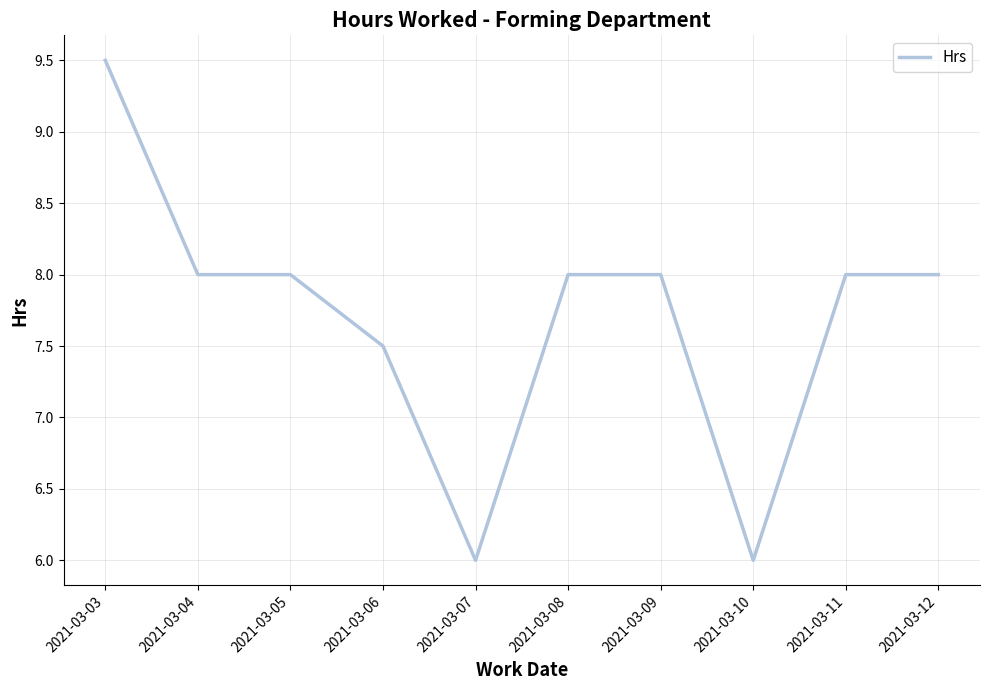

How many lines are shown in the chart?

1